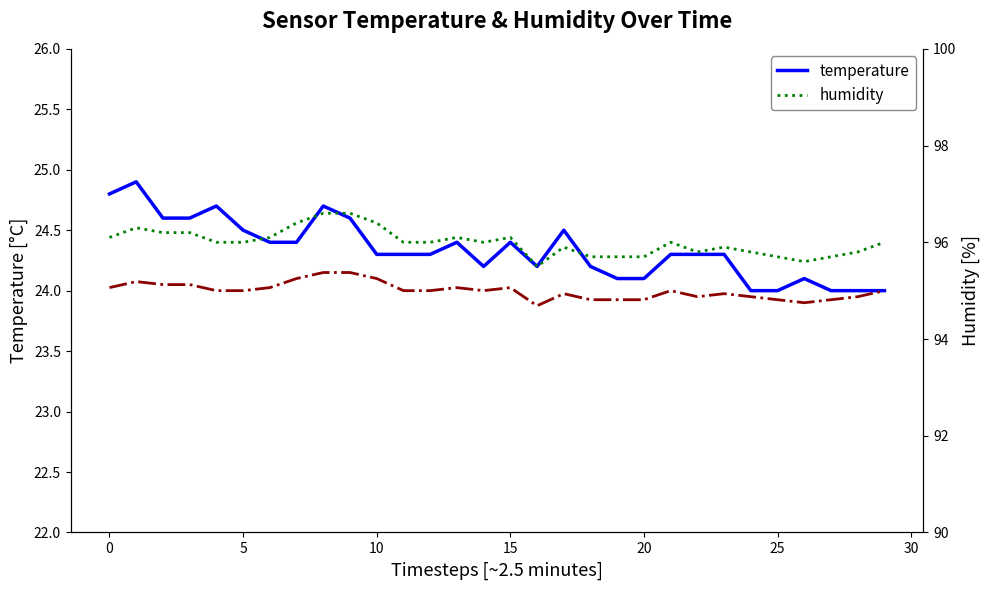

True or false: humidity (scaled ÷4) has more than 0 interior local peaks.

True